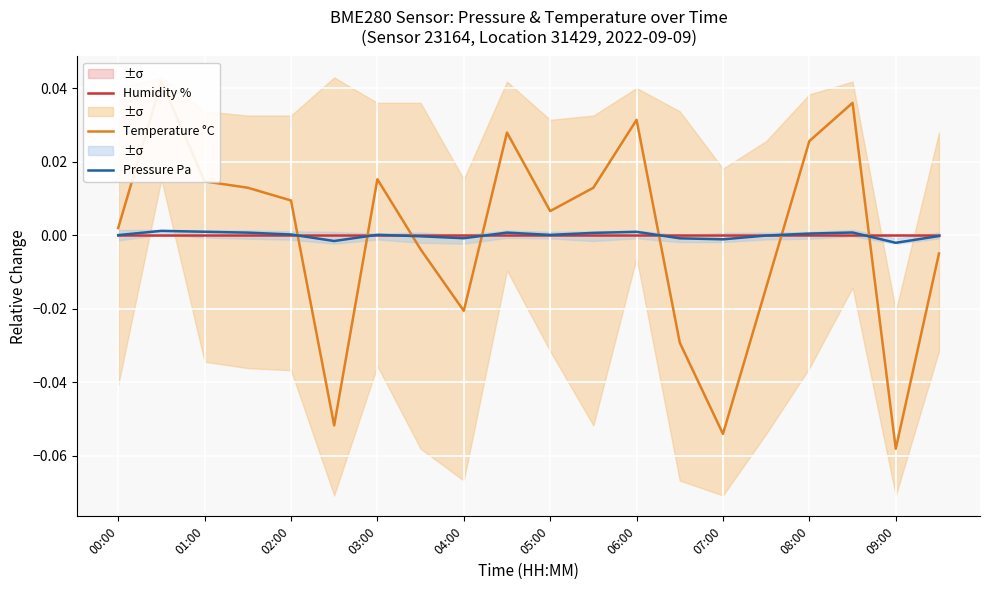

How many positive values does the Temperature °C series have?

12